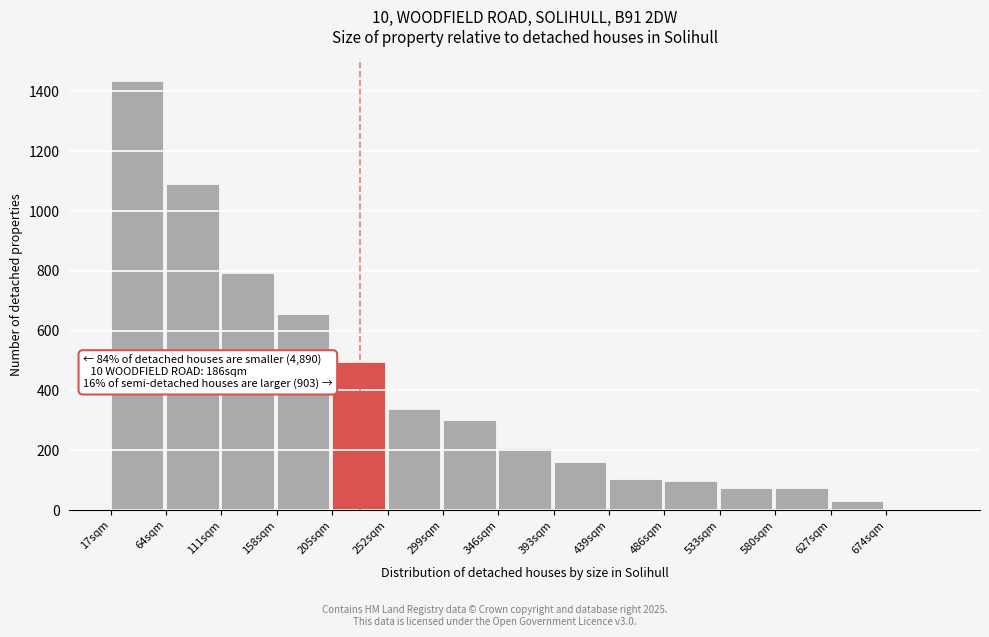

True or false: the data shows 103 at 439sqm.

True